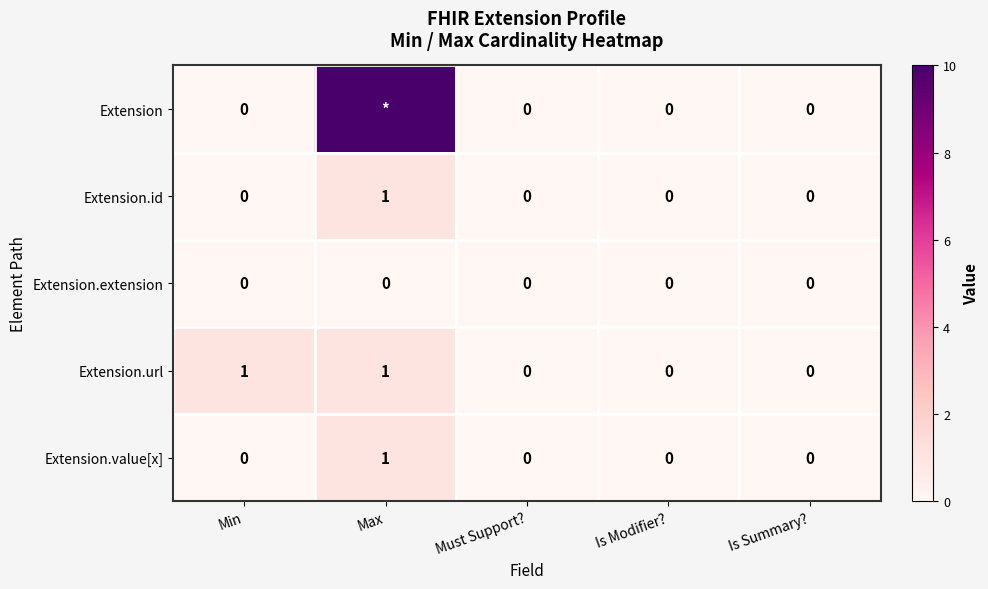

At which category is the sum across all series the highest?

Max